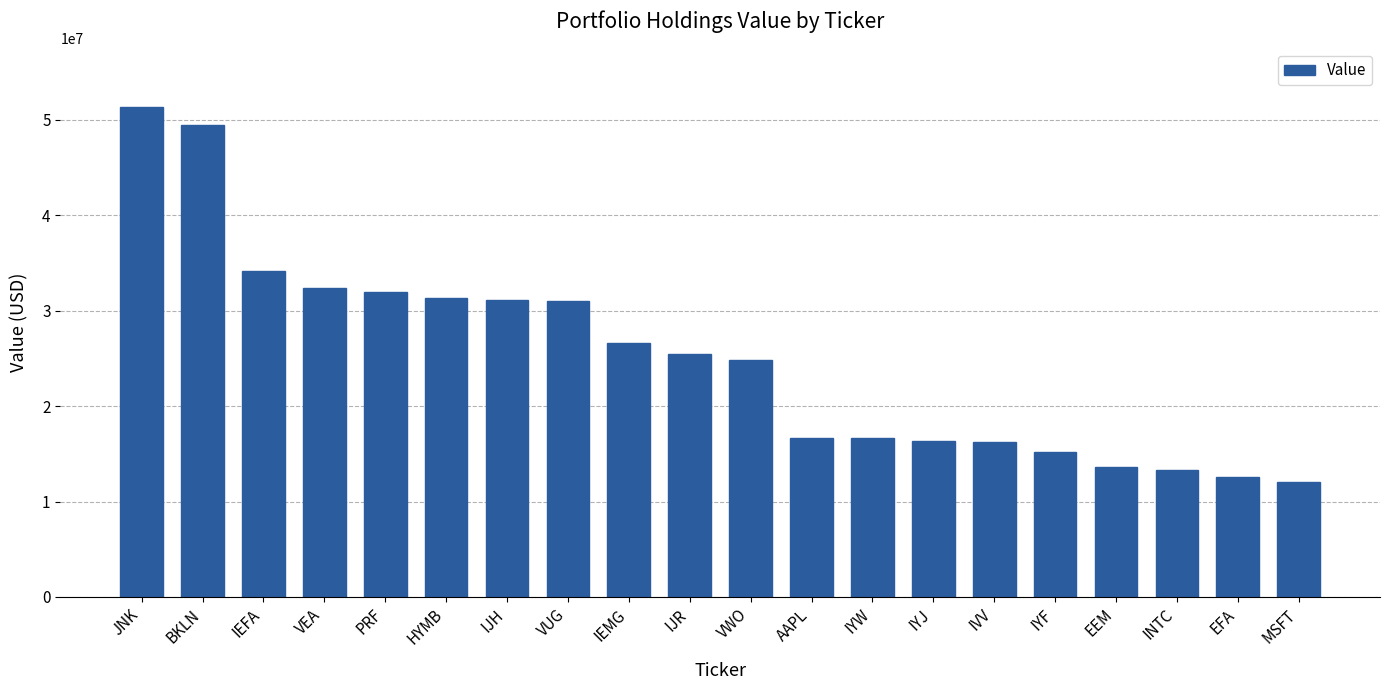

What is the label of the 2nd bar from the left?

BKLN